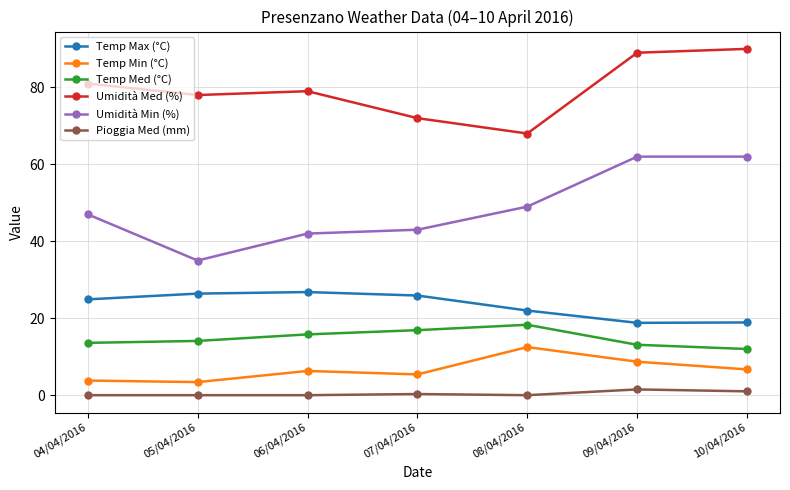

At which label is Temp Max (°C) closest to 22?

08/04/2016